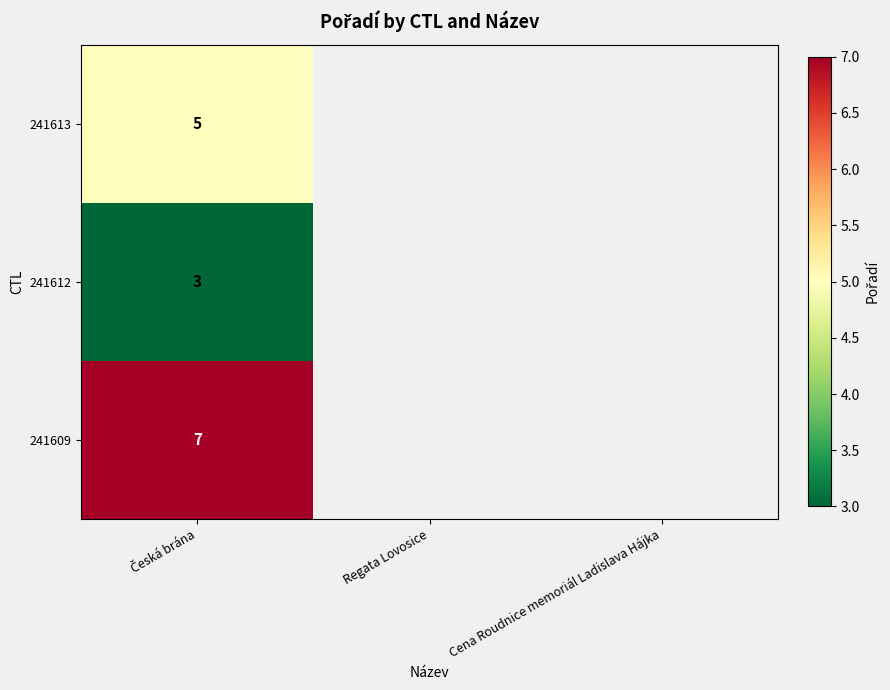

What is the total value across all series at Česká brána?

15.0